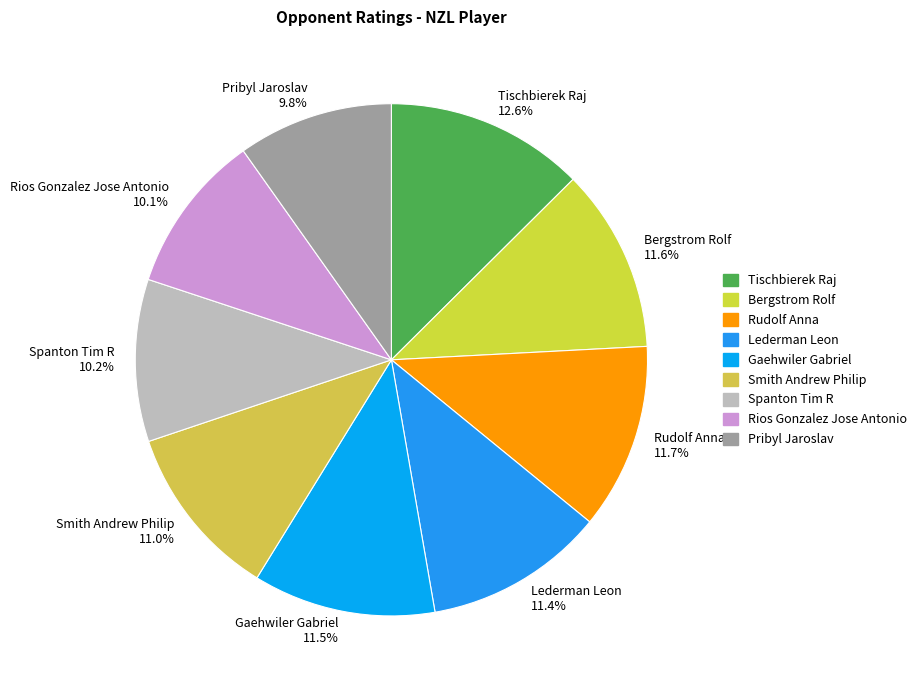

Is it true that Lederman Leon is 11% of the pie?

True